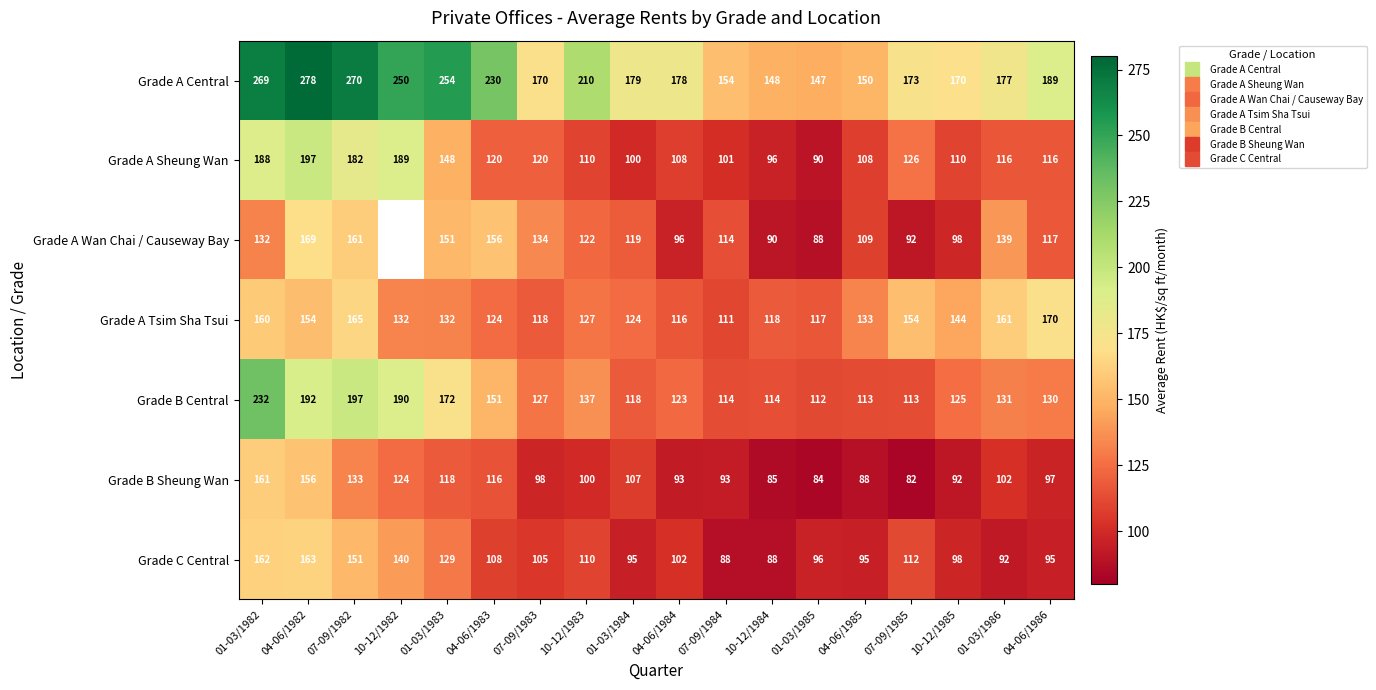

The value of Grade A Sheung Wan at 04-06/1984 is 160.1. True or false?

False